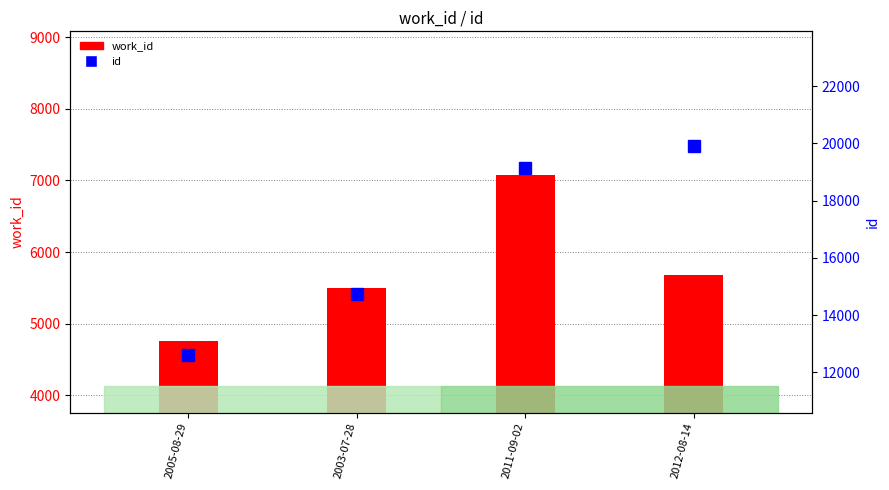

Which has a higher value, 2011-09-02 or 2005-08-29?

2011-09-02